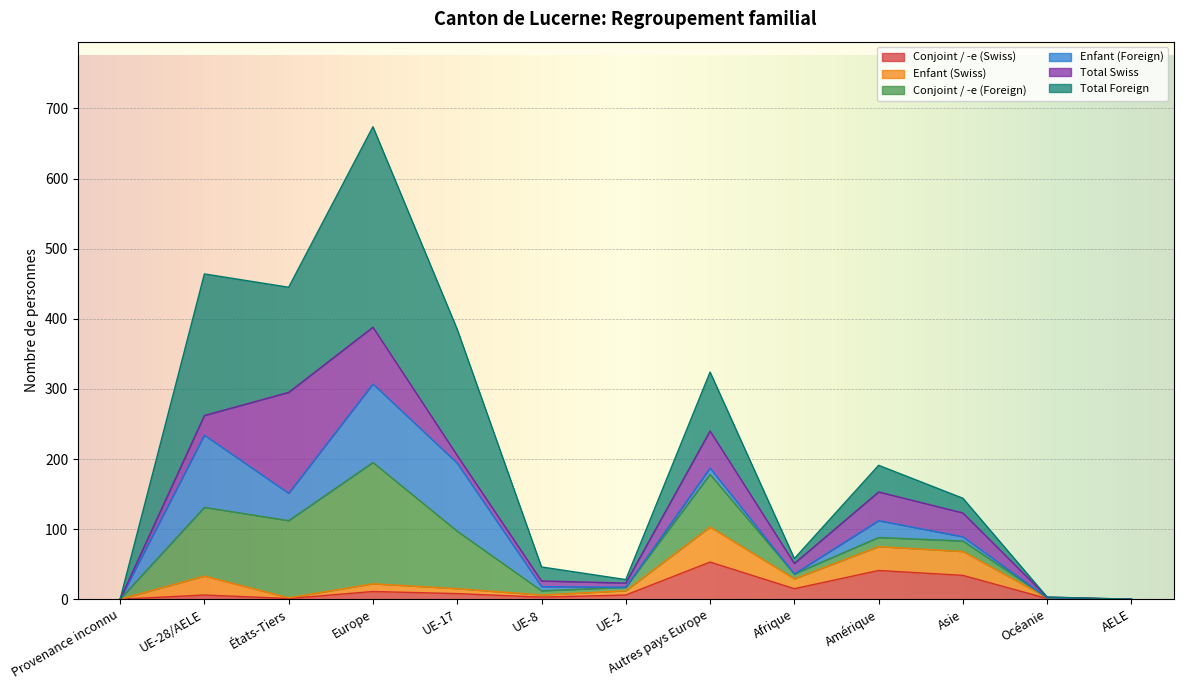

How many values in Enfant (Swiss) are above zero?

11